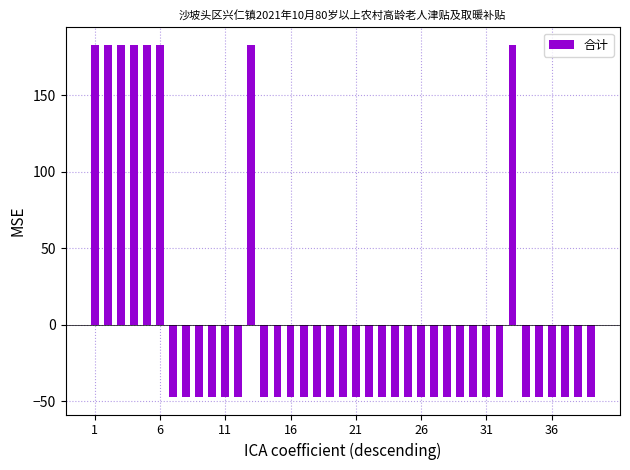

Reading left to right, list all the values displayed in this chart.

182.8	182.8	182.8	182.8	182.8	182.8	-47.2	-47.2	-47.2	-47.2	-47.2	-47.2	182.8	-47.2	-47.2	-47.2	-47.2	-47.2	-47.2	-47.2	-47.2	-47.2	-47.2	-47.2	-47.2	-47.2	-47.2	-47.2	-47.2	-47.2	-47.2	-47.2	182.8	-47.2	-47.2	-47.2	-47.2	-47.2	-47.2